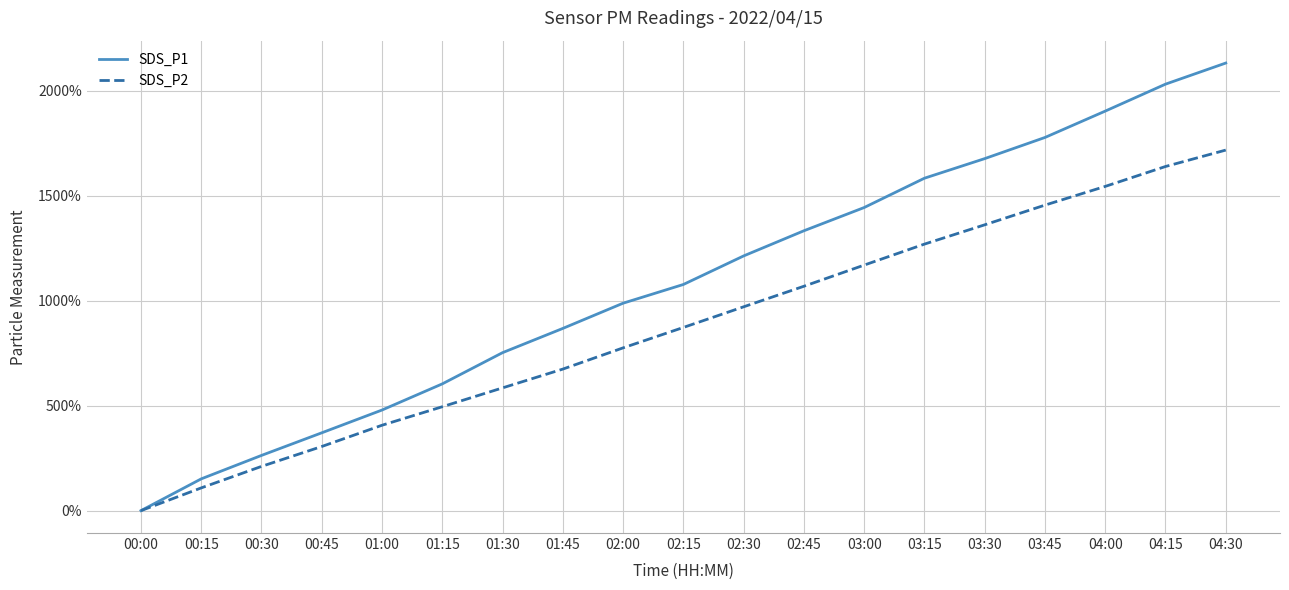

What is the spread (max minus min) of values at 00:15?

0.4